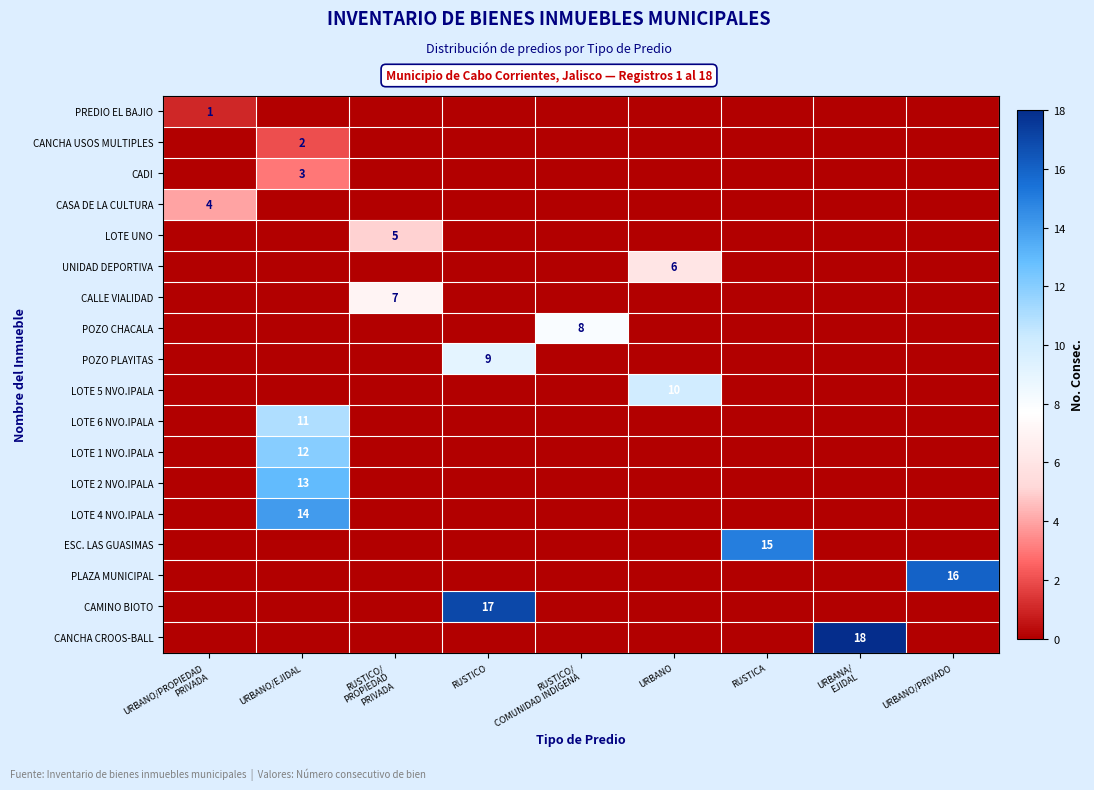

How many data points does each series have?

9